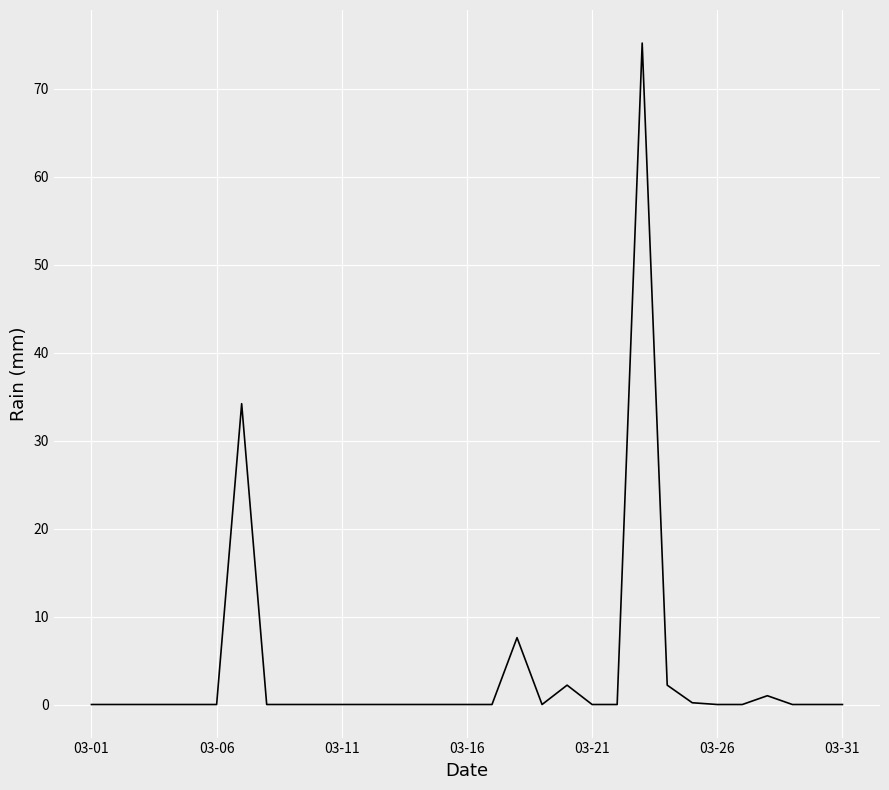

What is the difference between the maximum and minimum values?

75.2